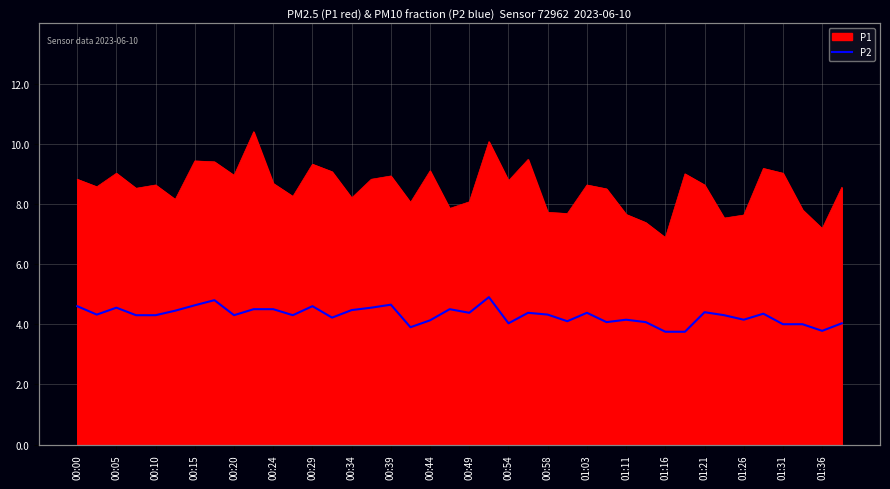

At which label does the data first exceed 4?

00:00